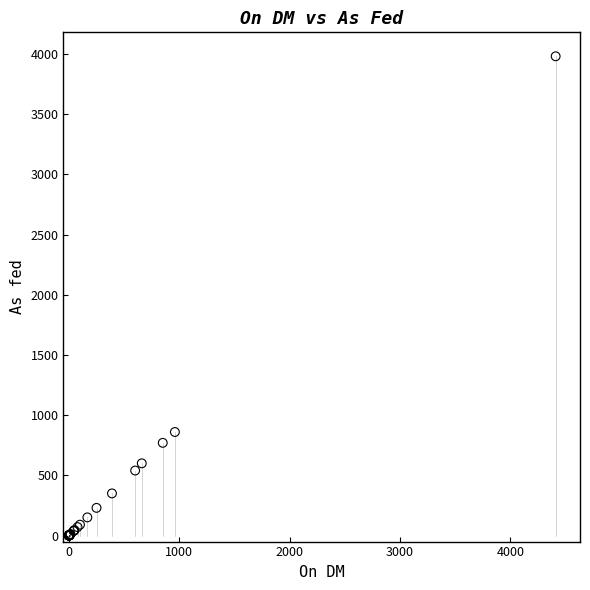

What Y value in the scatter plot is closest to 1990?

860.0